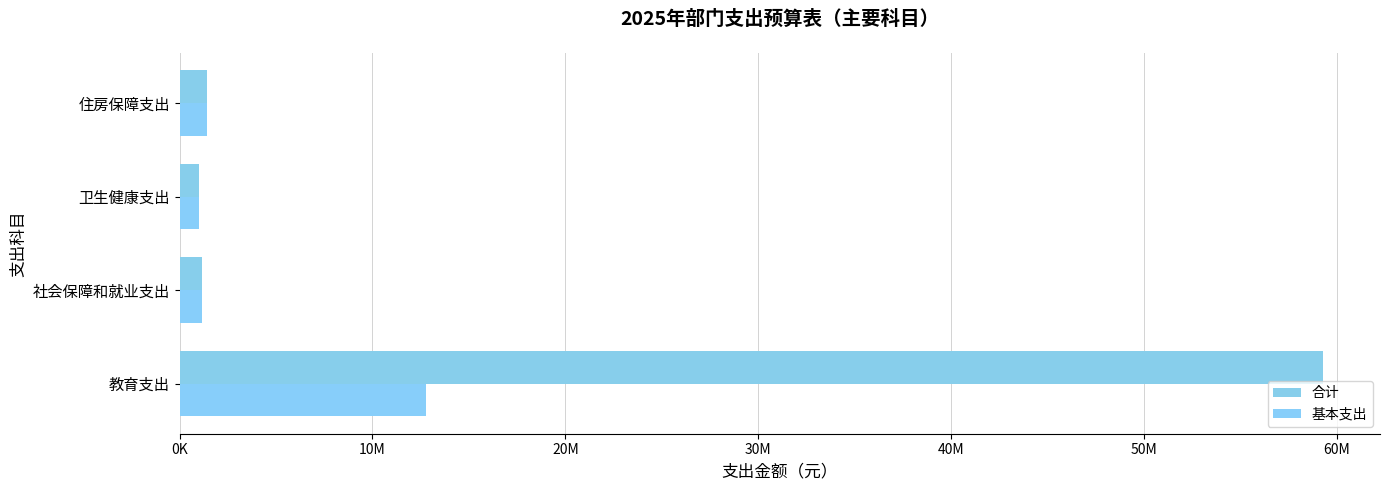

What is the greatest value displayed?

59271184.7